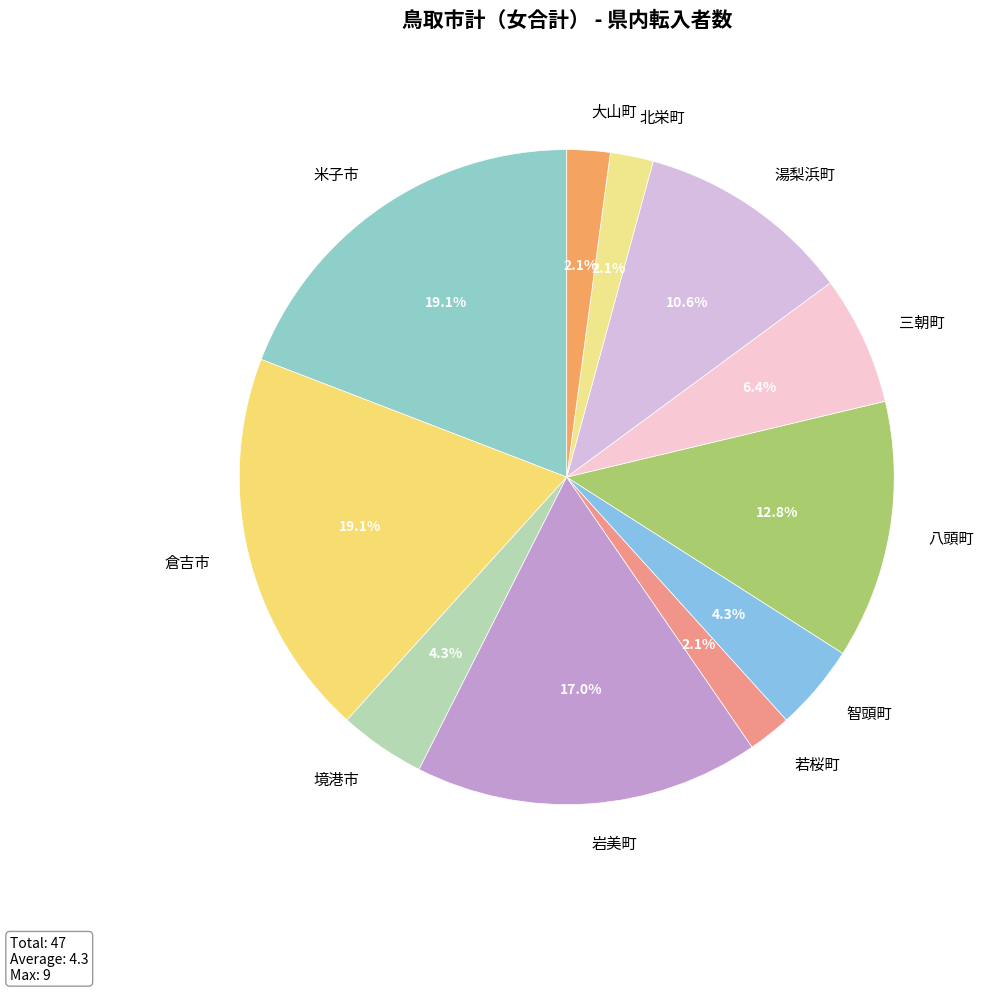

Combined, what portion of the pie is 八頭町 and 大山町?

14.9%